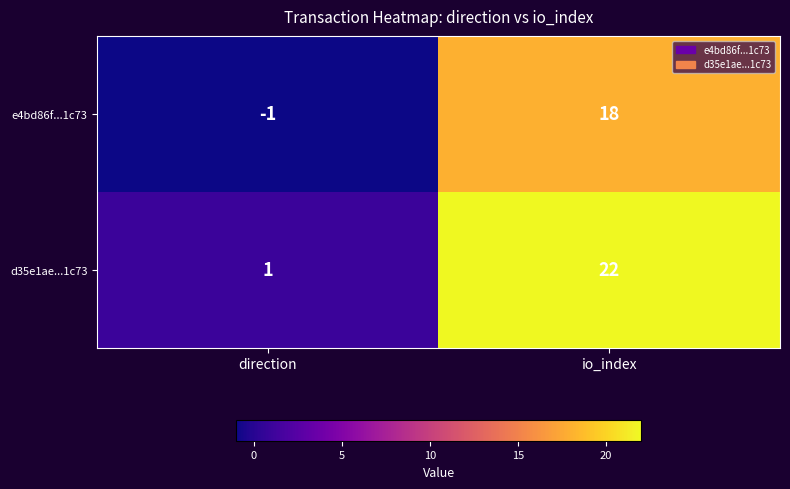

The d35e1ae...1c73 series shows 22 at io_index. True or false?

True